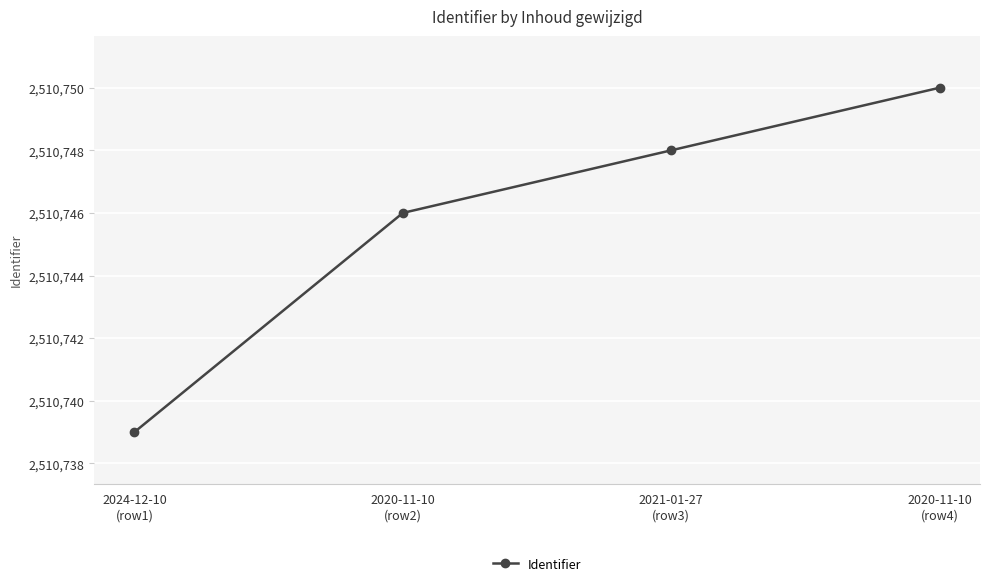

Reading left to right, what are all the values shown in this chart?

2024-12-10
(row1)=2510739	2020-11-10
(row2)=2510746	2021-01-27
(row3)=2510748	2020-11-10
(row4)=2510750